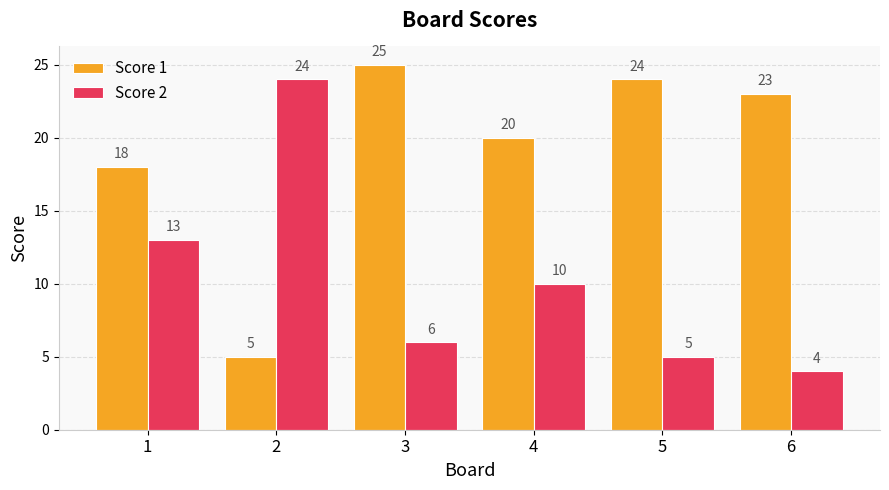

What is the difference between the Score 1 values at 1 and 6?

5